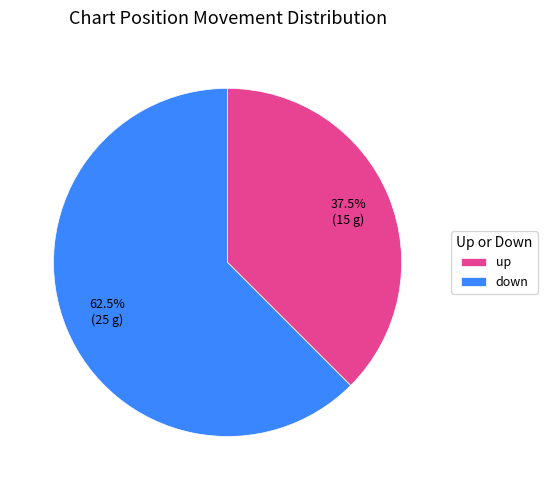

Does up account for over 50% of the chart?

No